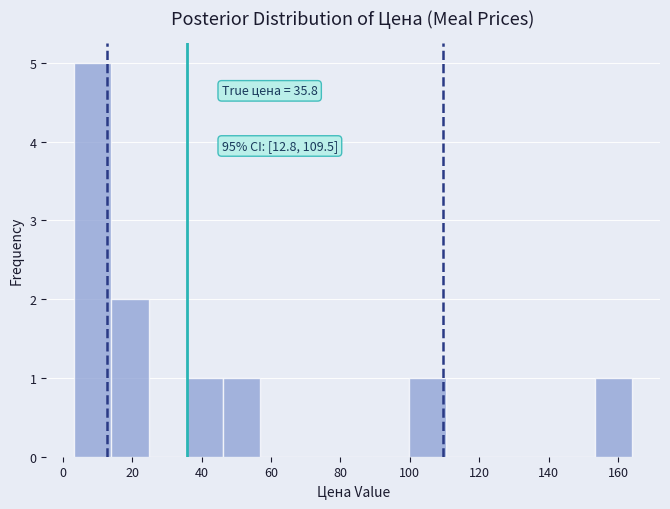

Over which range of the x-axis is the bar tallest?

4 to 14